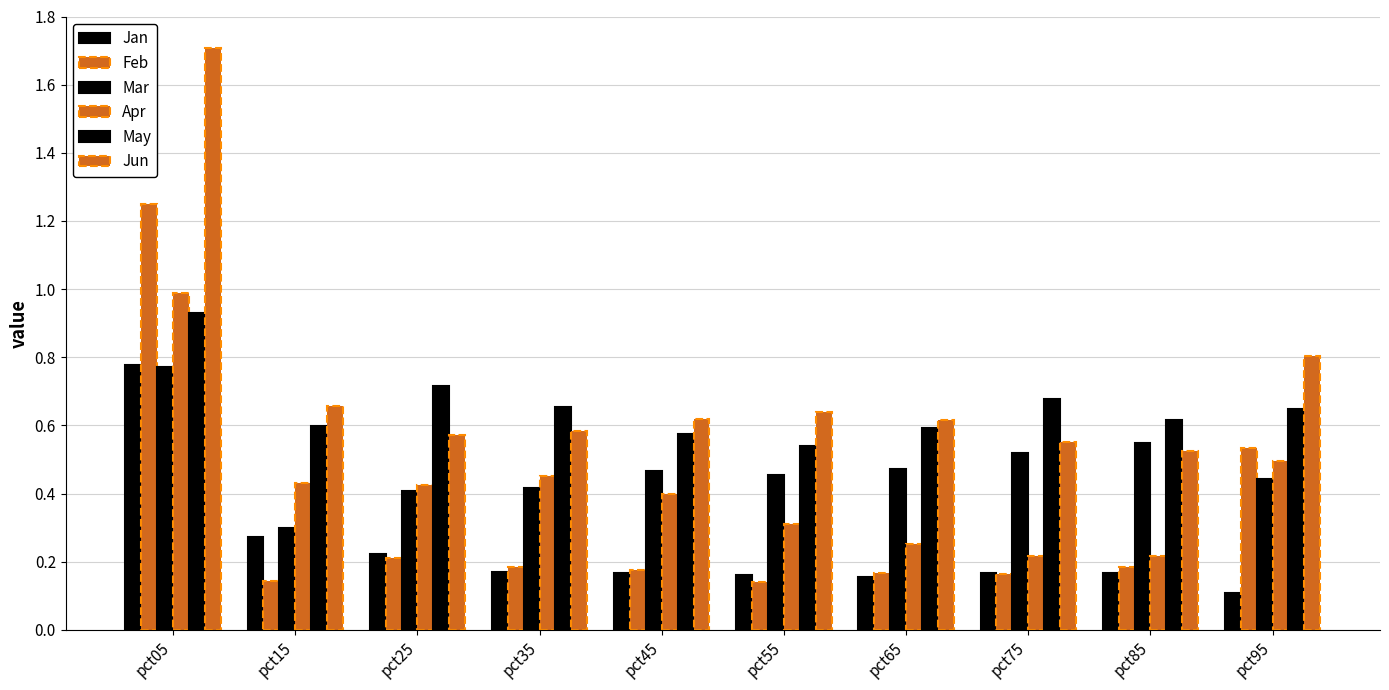

What is the maximum value shown in the chart?

1.7